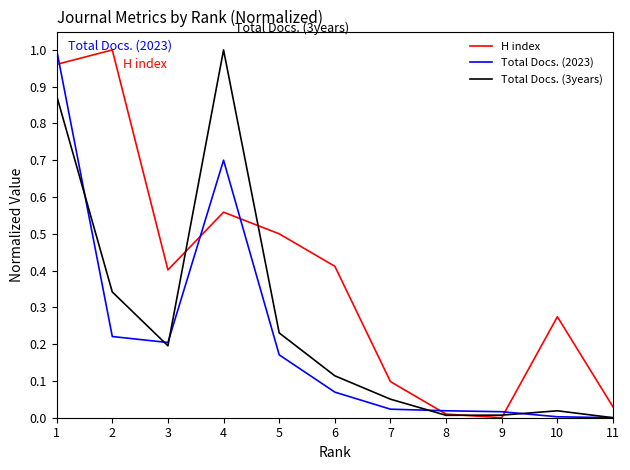

Between which two adjacent categories do Total Docs. (2023) and H index first intersect?

1 and 2